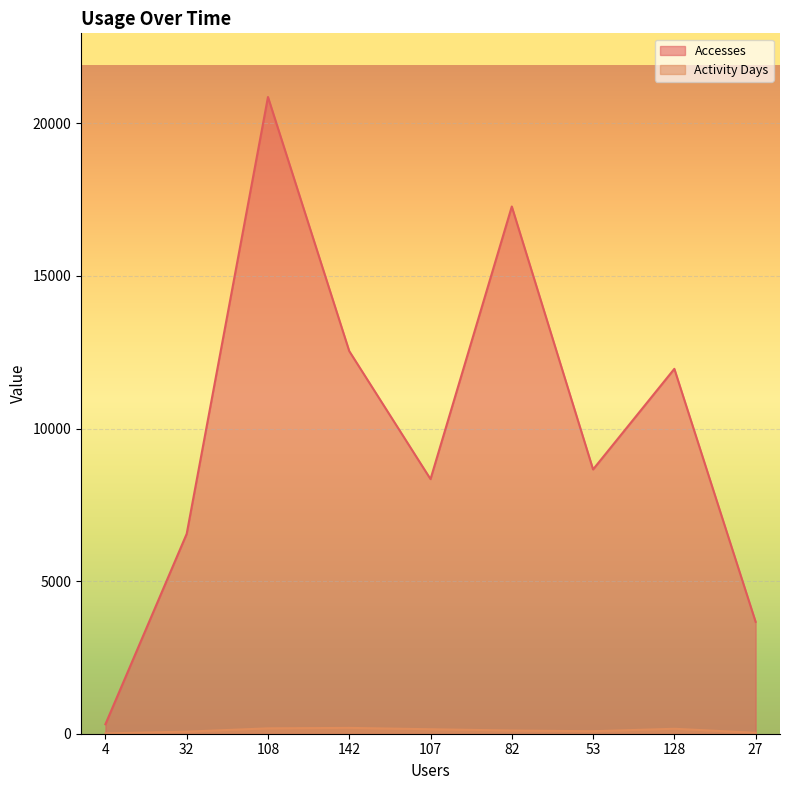

How many values in the Accesses series exceed 8660?

4